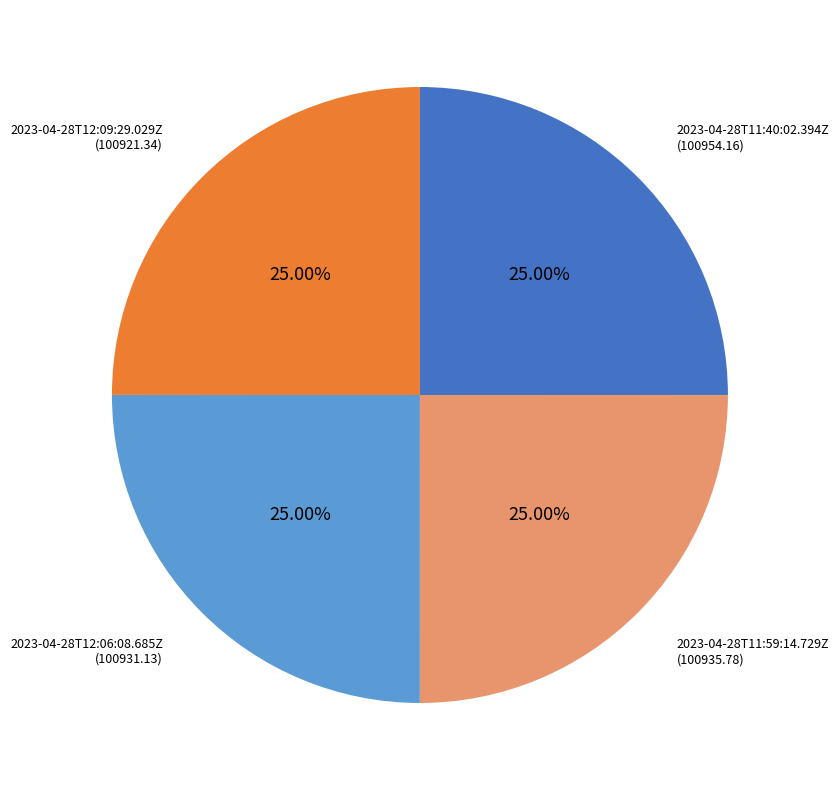

How many segments does this pie chart have?

4